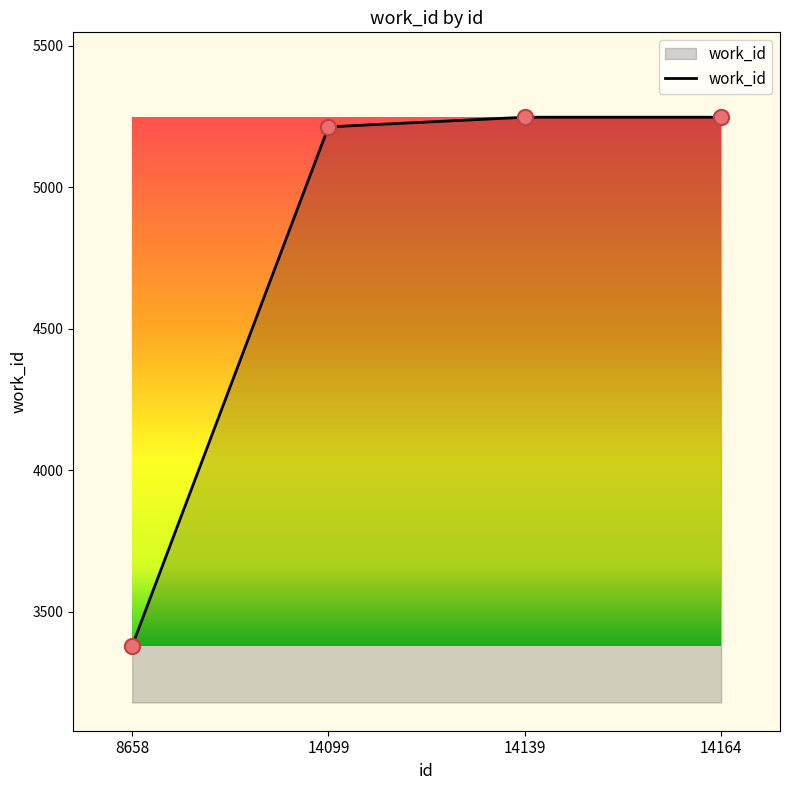

What is the change in value from 8658 to 14164?

+1868